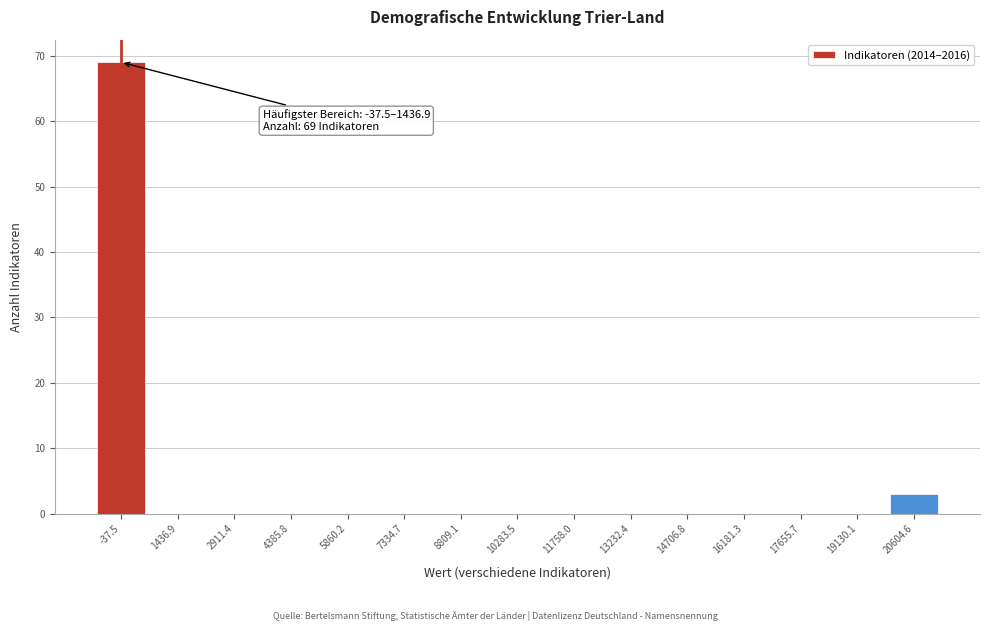

Reading left to right, extract all data points from this chart.

-37.5=69	1436.9=0	2911.4=0	4385.8=0	5860.2=0	7334.7=0	8809.1=0	10283.5=0	11758.0=0	13232.4=0	14706.8=0	16181.3=0	17655.7=0	19130.1=0	20604.6=3